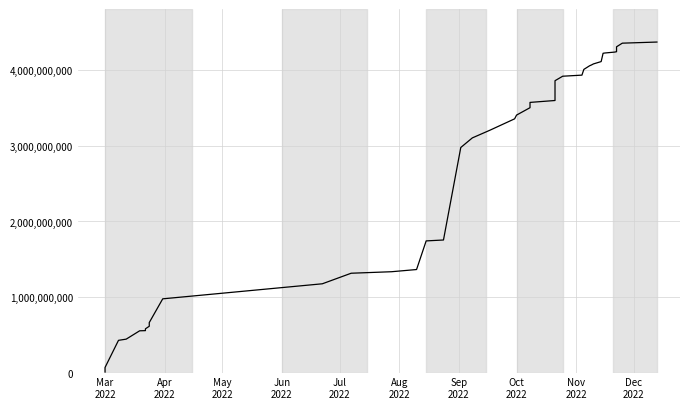

Does the chart have visible grid lines?

Yes